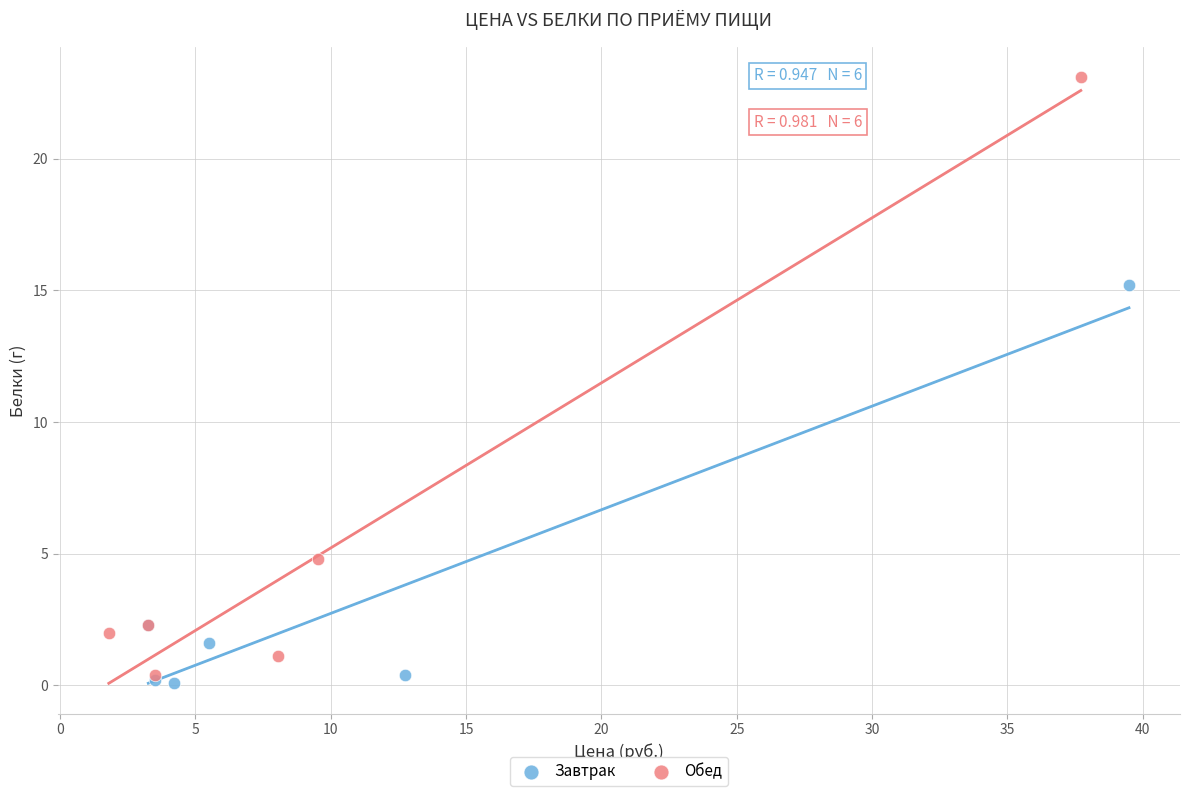

Which series has the largest Y range (max minus min)?

Обед